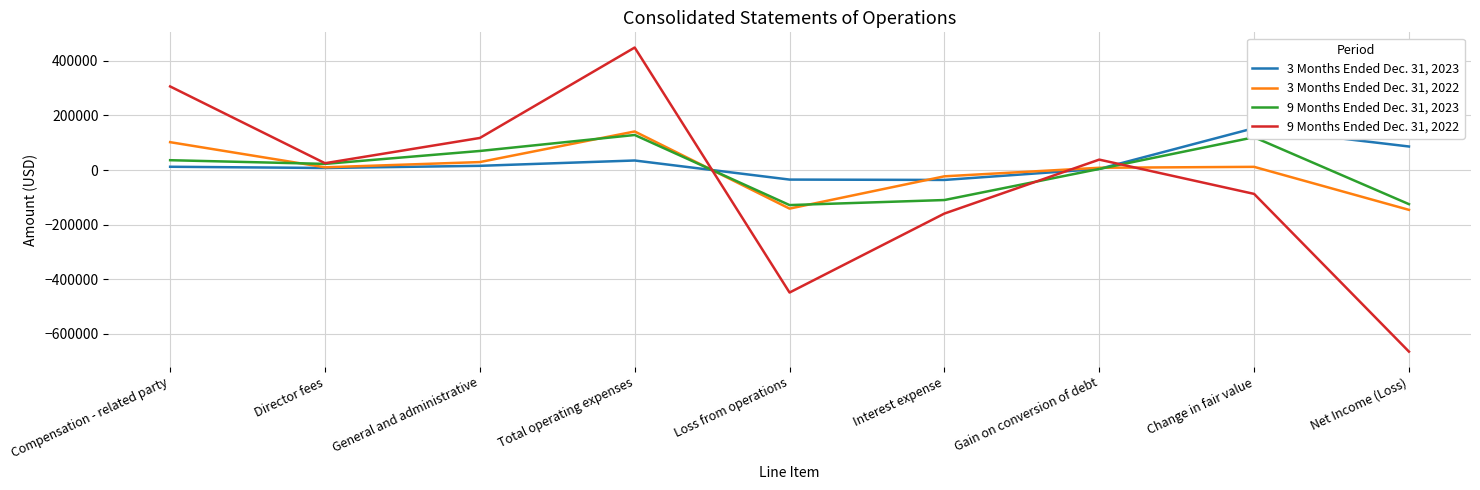

The 9 Months Ended Dec. 31, 2022 series shows -921872 at Net Income (Loss). True or false?

False